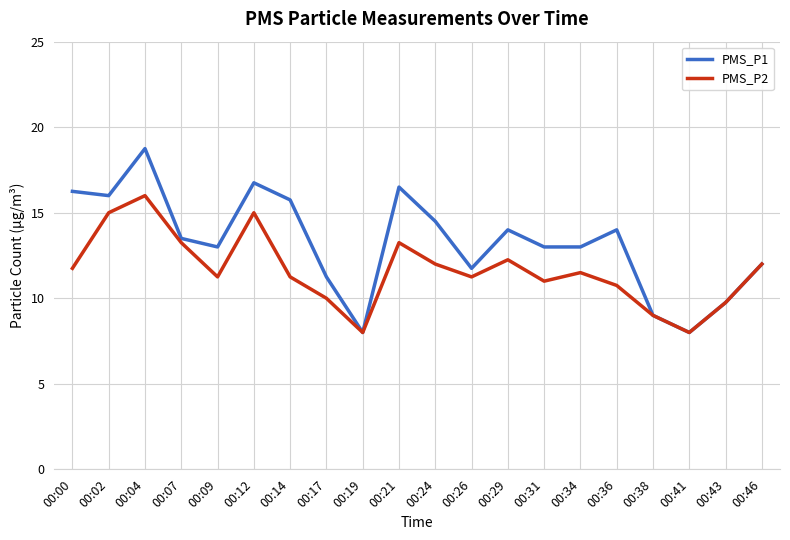

What is the lowest value of the PMS_P1 series?

8.0